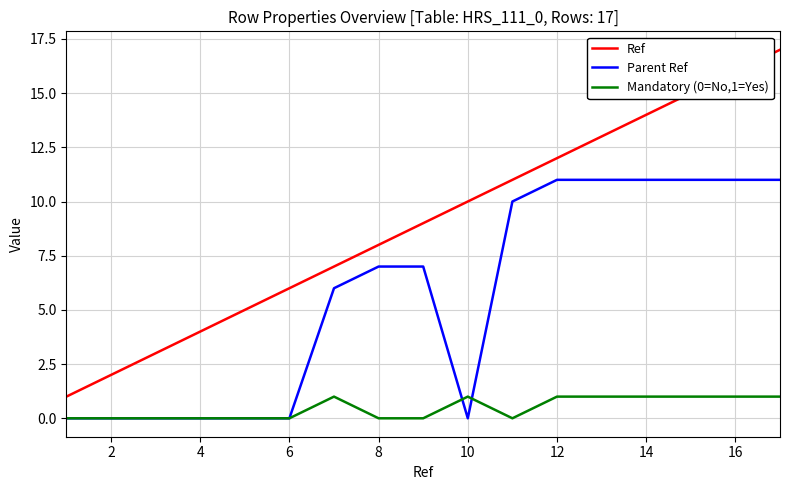

What are all the series names shown in the legend?

Ref, Parent Ref, Mandatory (0=No,1=Yes)